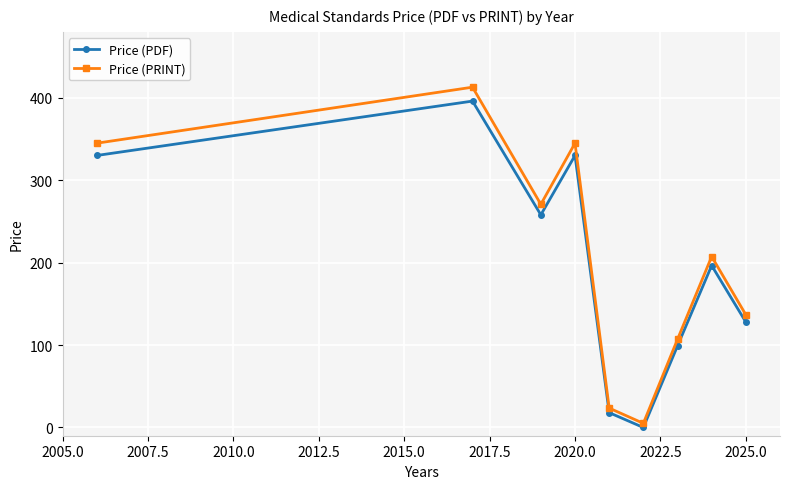

Reading left to right, transcribe all the data shown in this chart.

Price (PDF): 330.0	396.0	258.0	330.0	18.0	0.0	99.0	196.5	127.9
Price (PRINT): 344.9	412.9	270.7	344.9	23.5	5.0	107.0	207.4	136.7